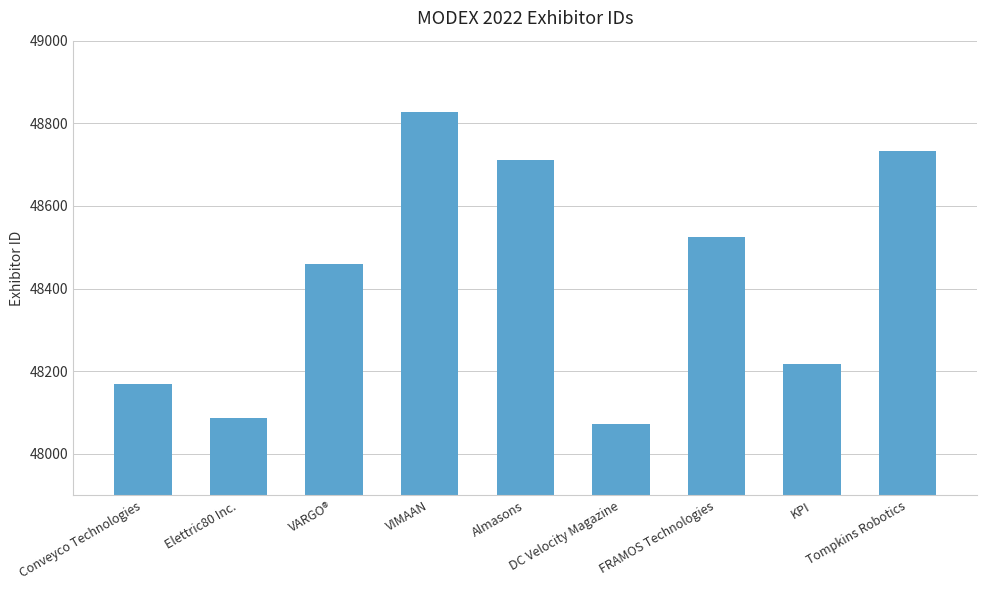

What is the average value?

48422